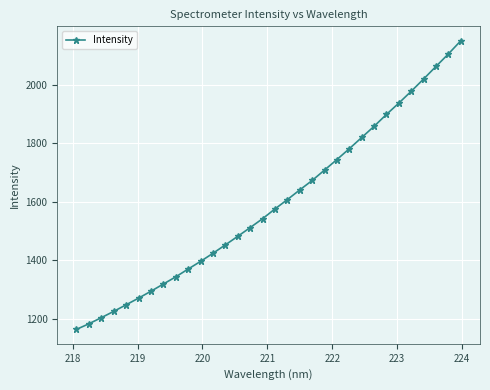

How many lines are shown in the chart?

1